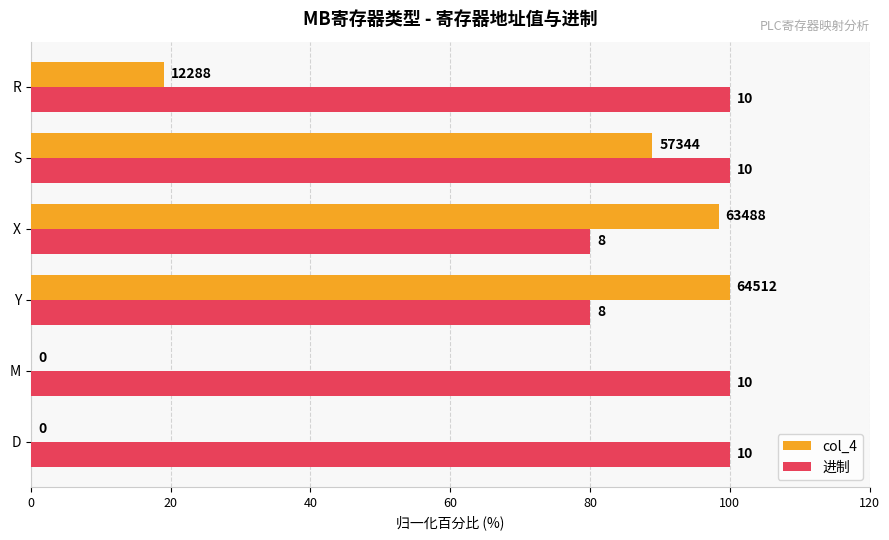

What is the difference between the maximum and minimum values in the 进制 series?

20.0